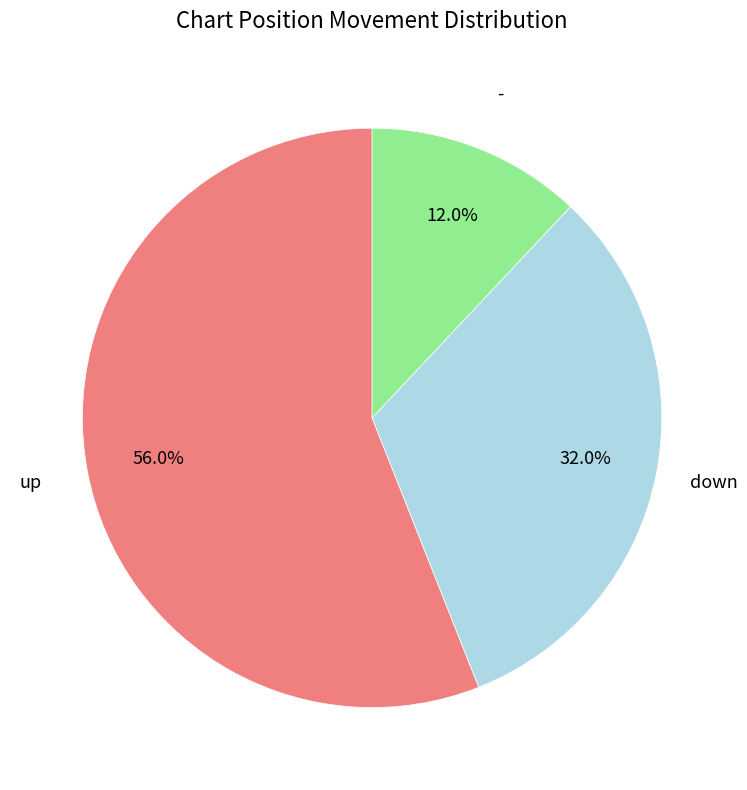

To the nearest percent, what is the average slice percentage?

33%